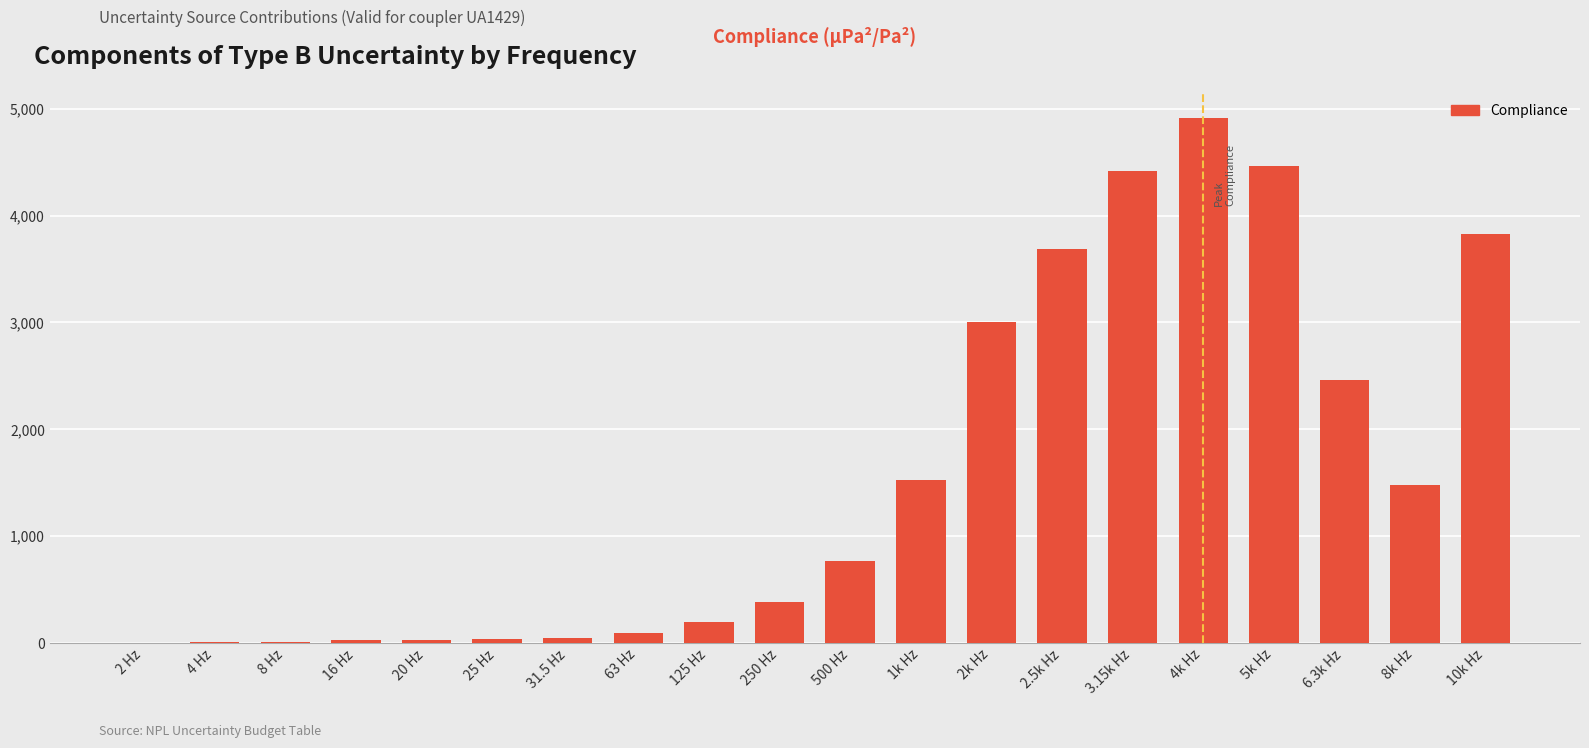

True or false: the data shows 2460 at 6.3k Hz.

True